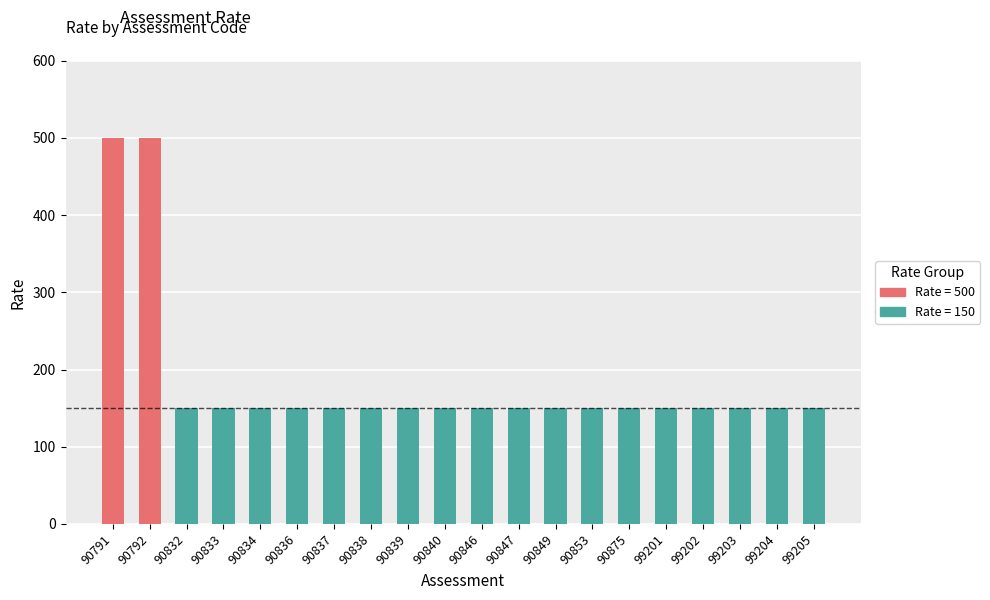

What is the difference between the values at 99203 and 90791?

350